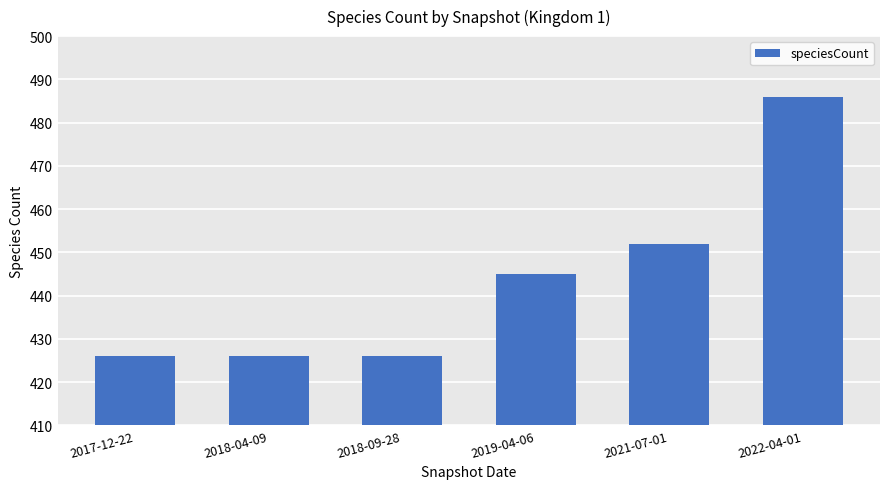

The chart shows a value of 445 at 2019-04-06. True or false?

True